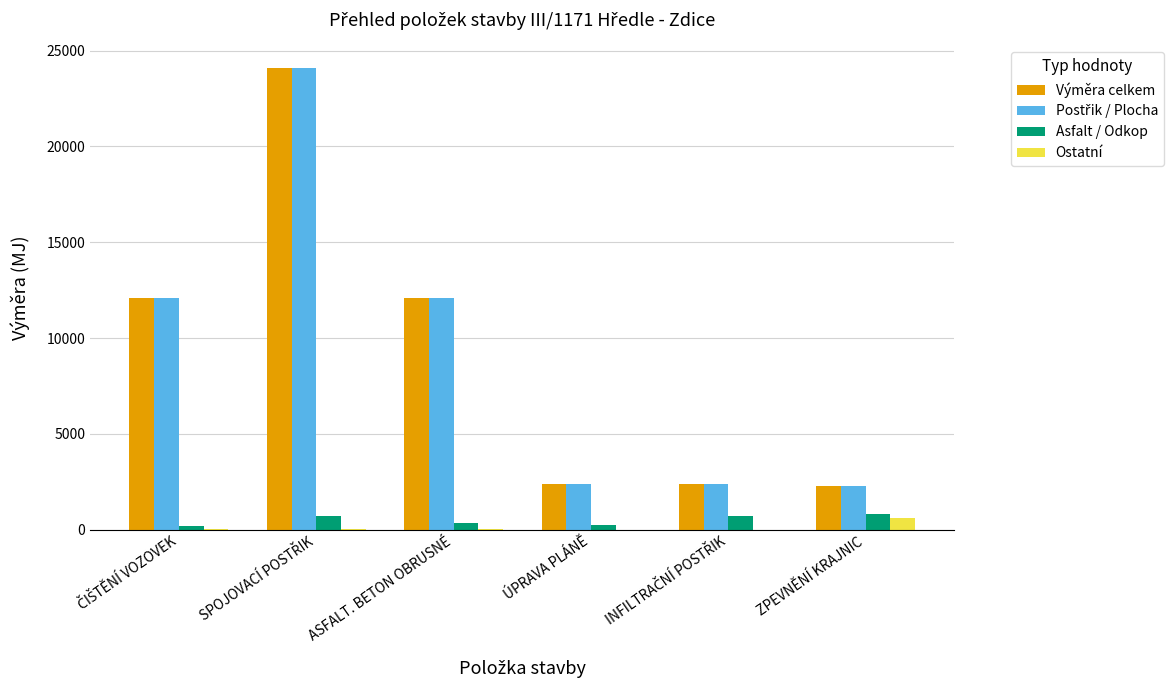

What is the sum of all Asfalt / Odkop values?

3077.8